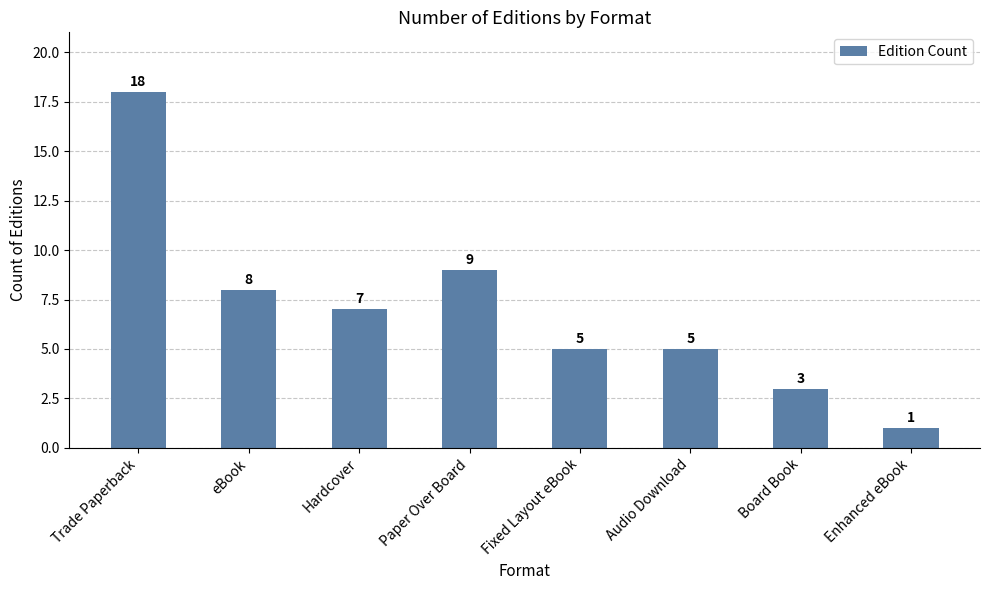

How many series are shown in this chart?

1